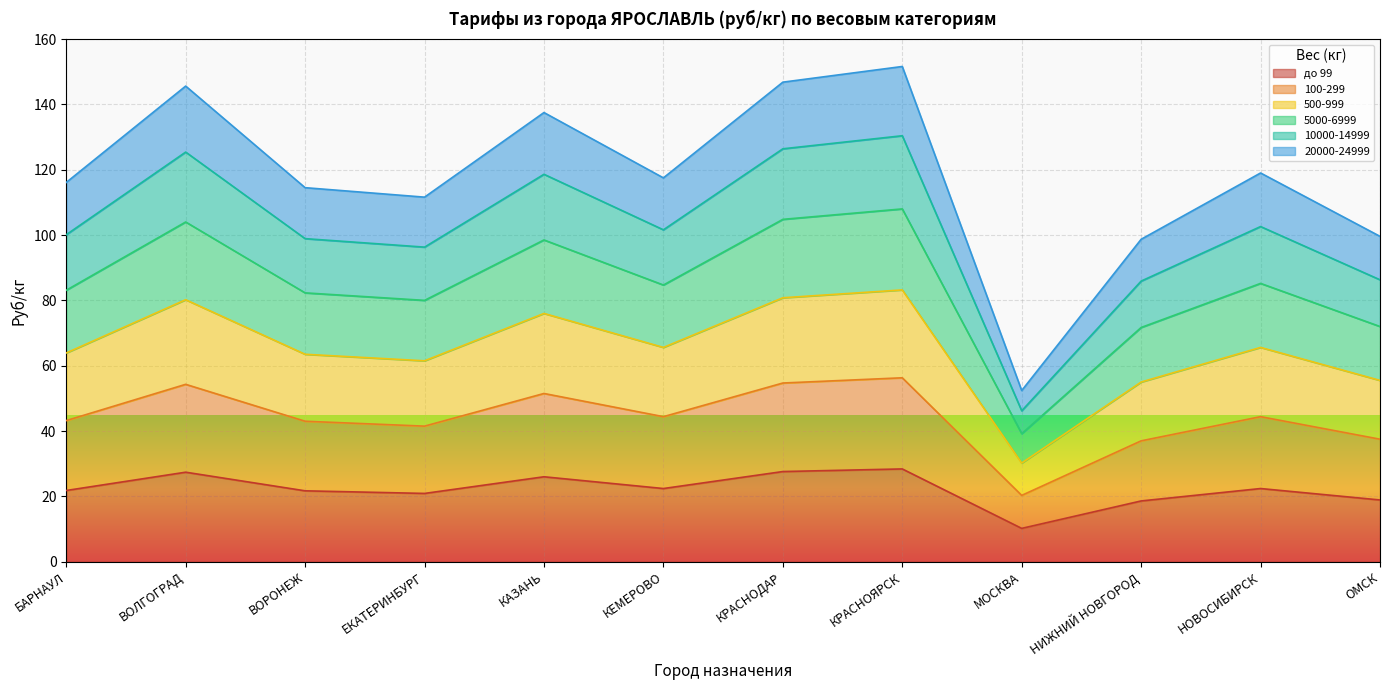

The до 99 series shows 13.0 at НОВОСИБИРСК. True or false?

False